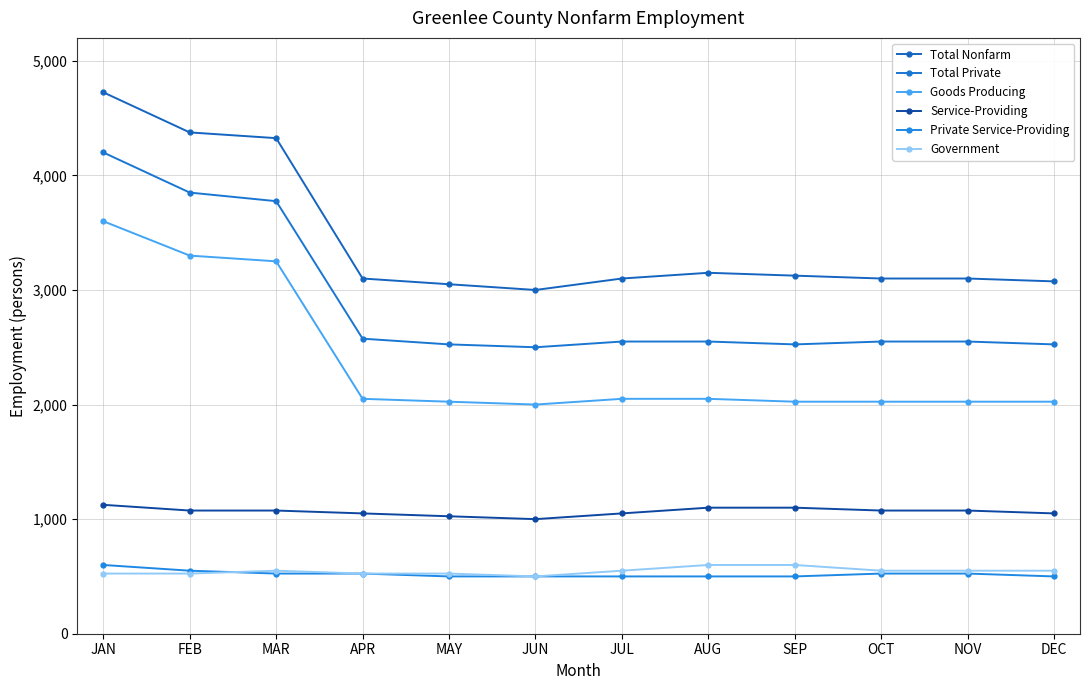

Which series has the largest range (max minus min)?

Total Nonfarm